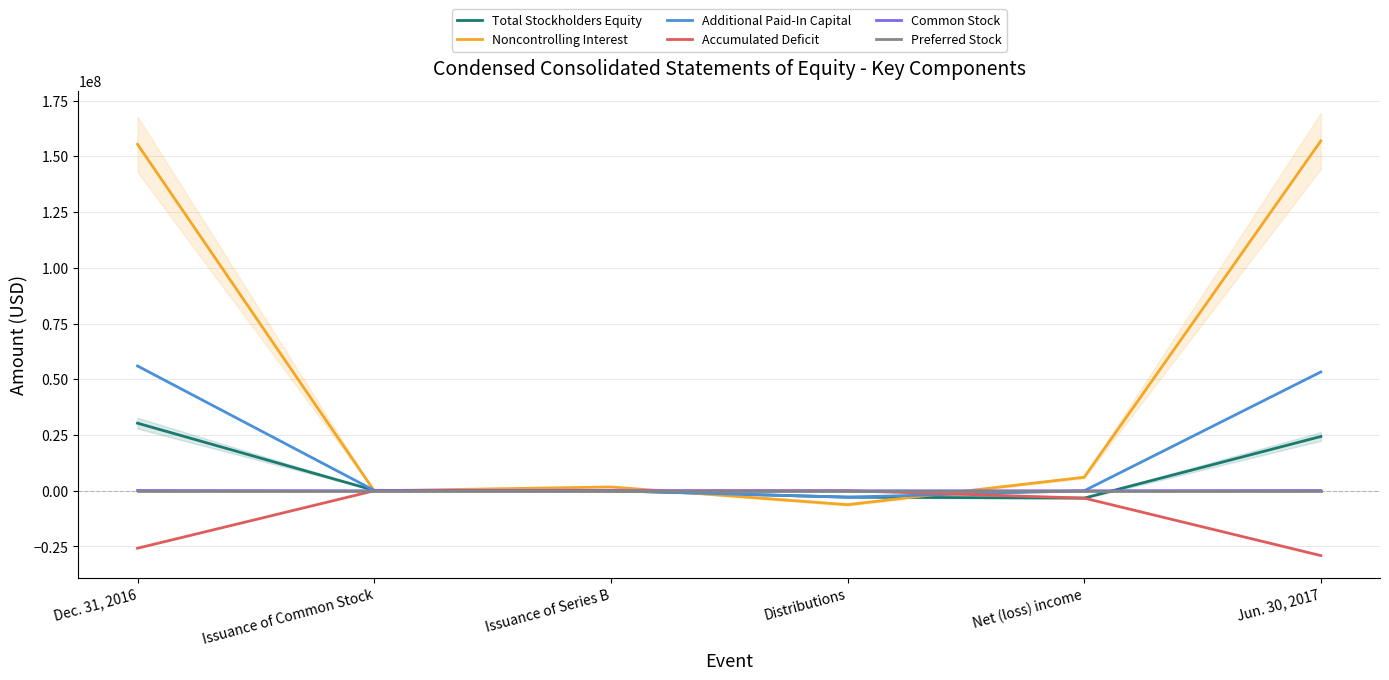

True or false: Total Stockholders Equity has more than 1 interior local peaks.

False